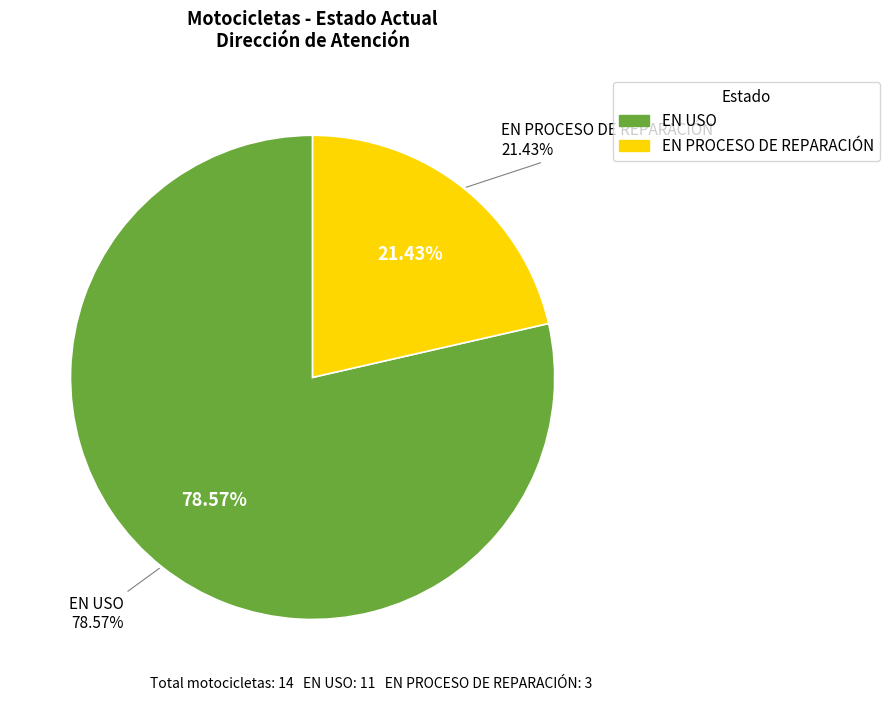

What is the change in value from EN USO to EN PROCESO DE REPARACIÓN?

-8